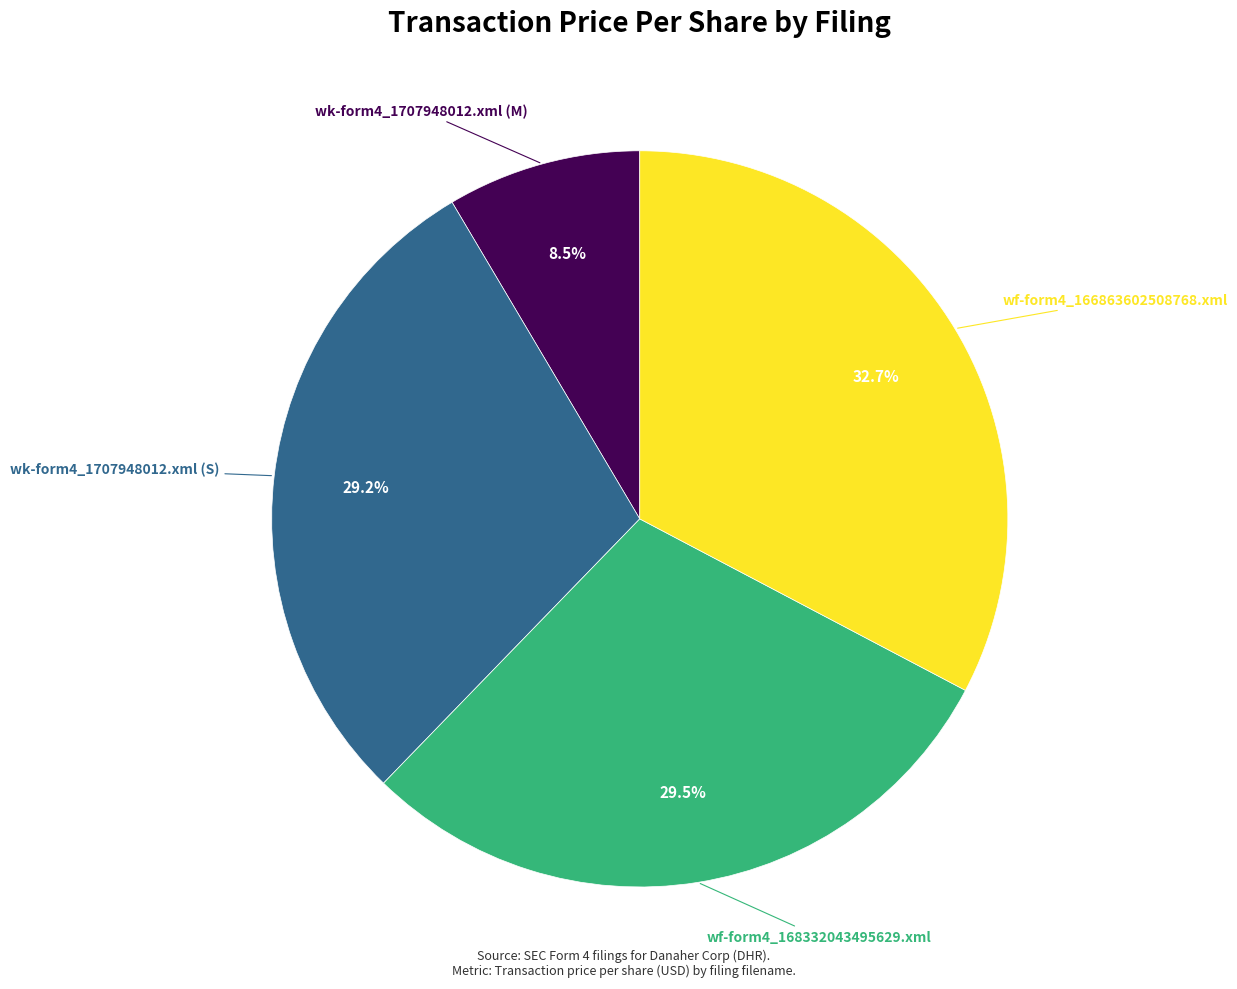

Is there any slice that represents more than half of the pie?

No